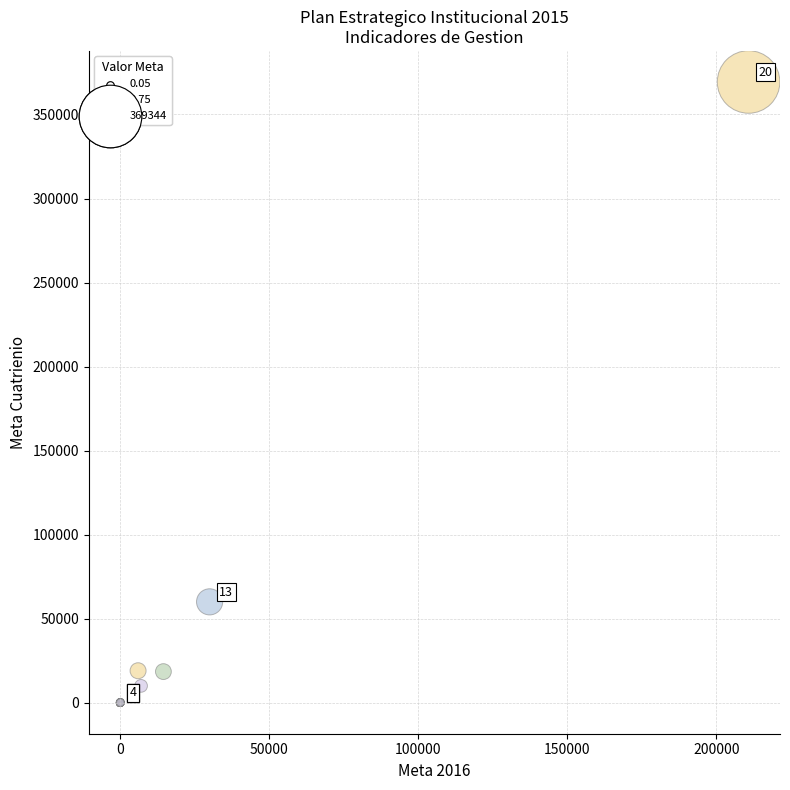

What Y value in the scatter plot is closest to 184672?

60000.0